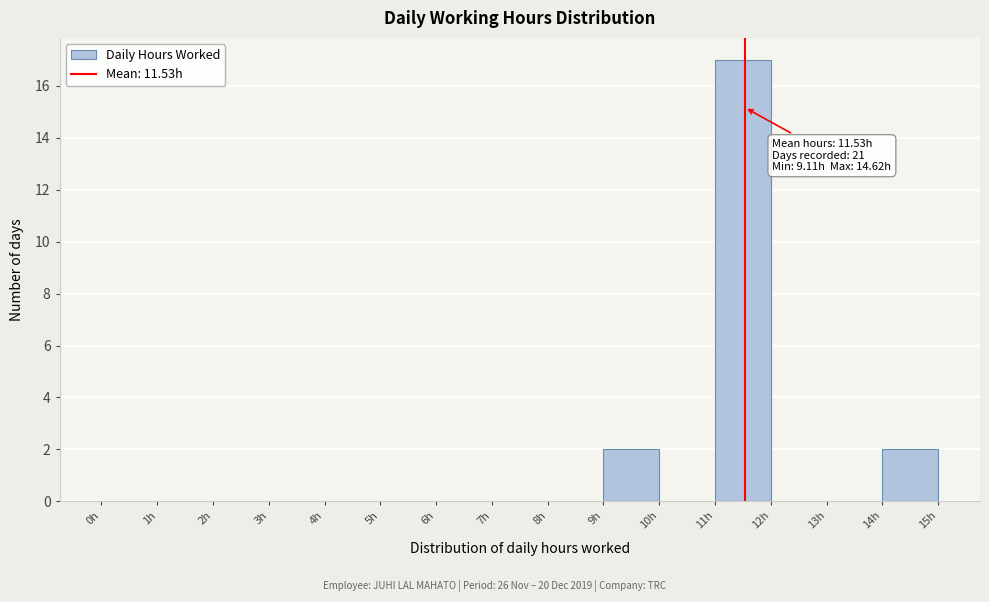

Over which range of the x-axis is the bar tallest?

11 to 12